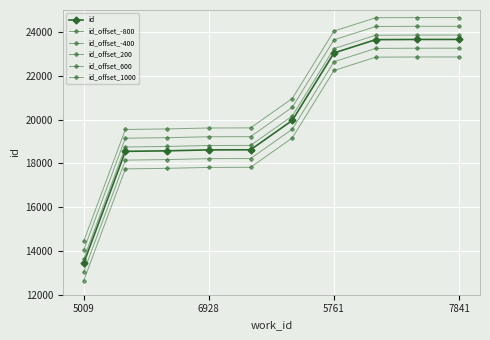

How many lines are shown in the chart?

6